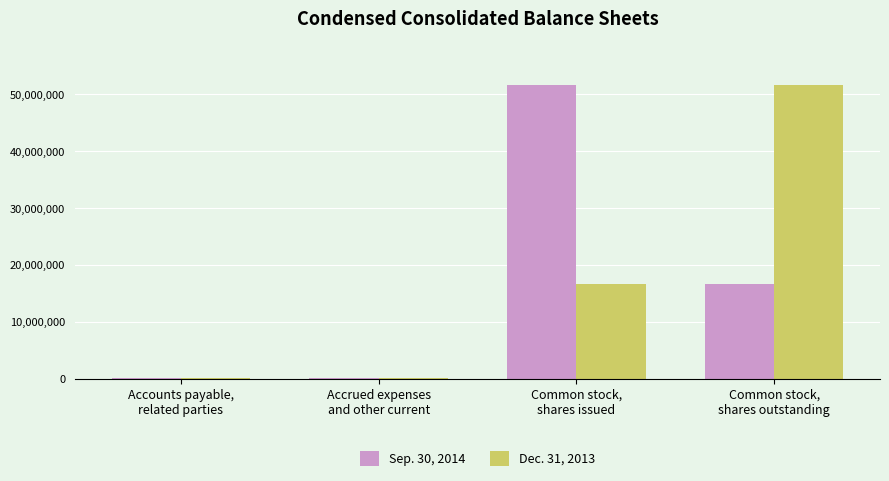

What is the greatest value displayed?

51591710